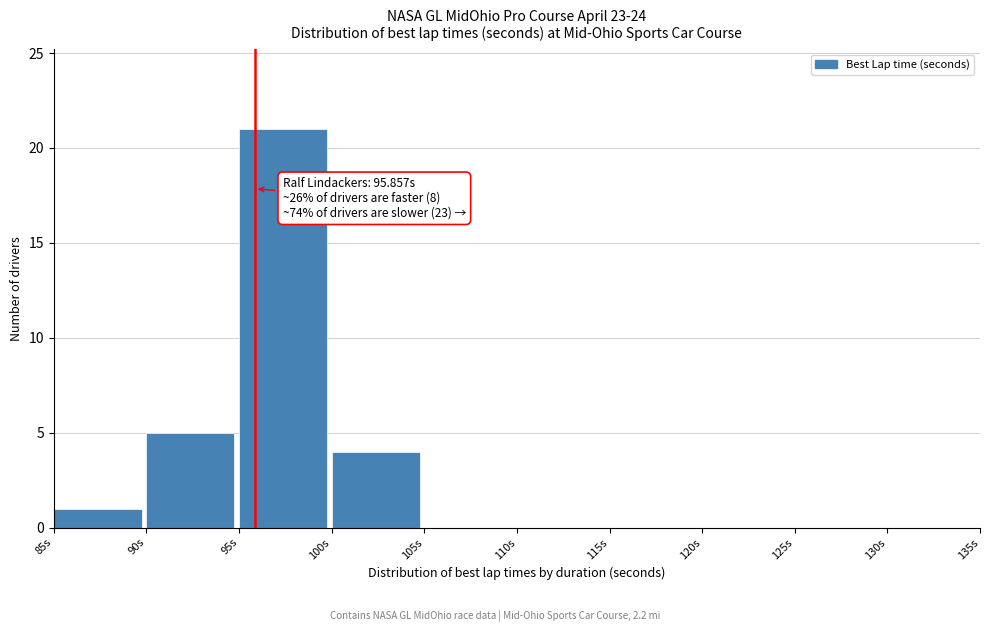

Over which range of the x-axis is the bar tallest?

95 to 100